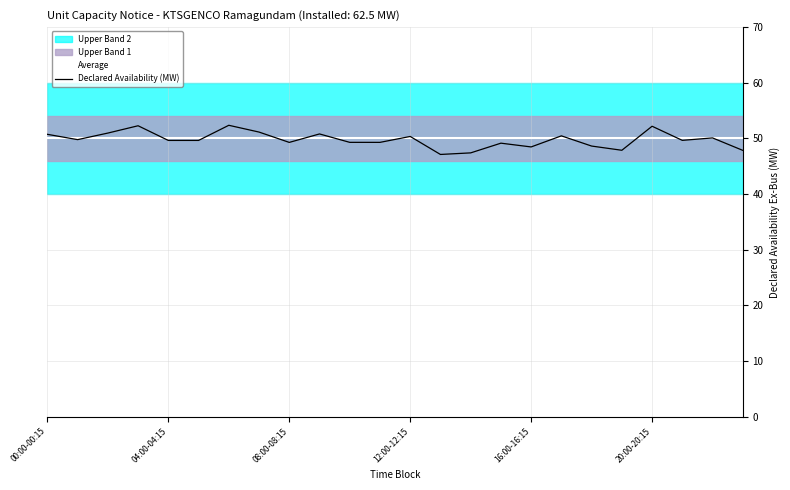

What is the total value across all series at 22?

100.1